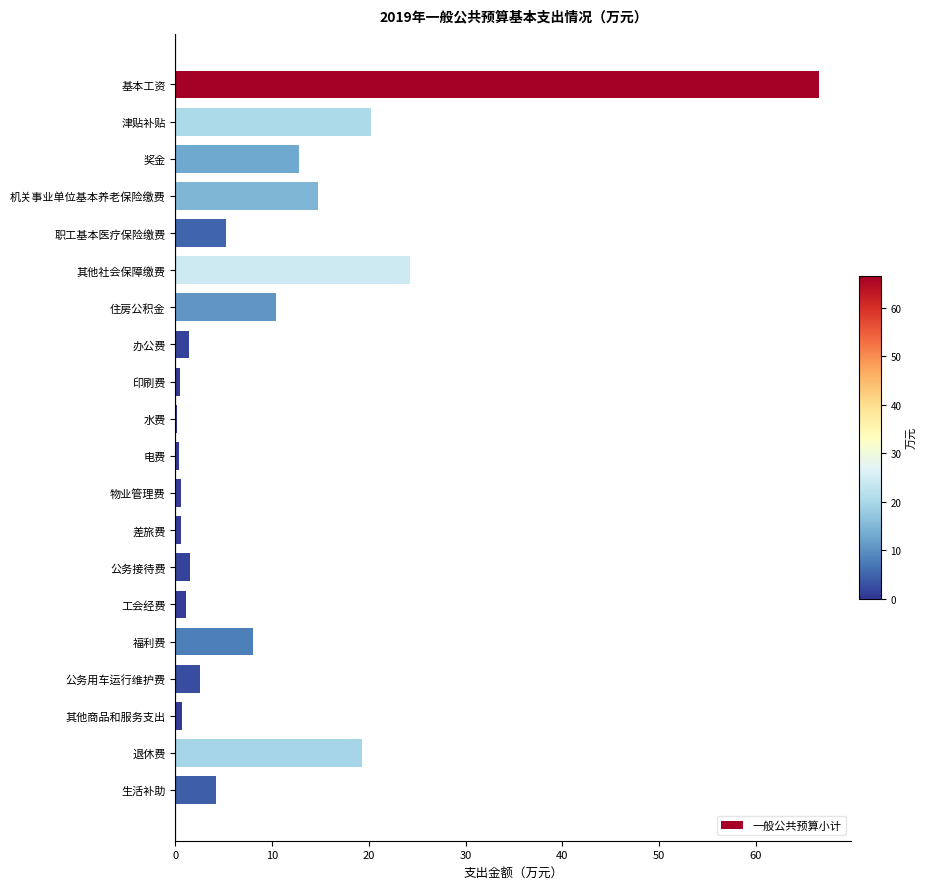

What is the sum of all values?

195.0